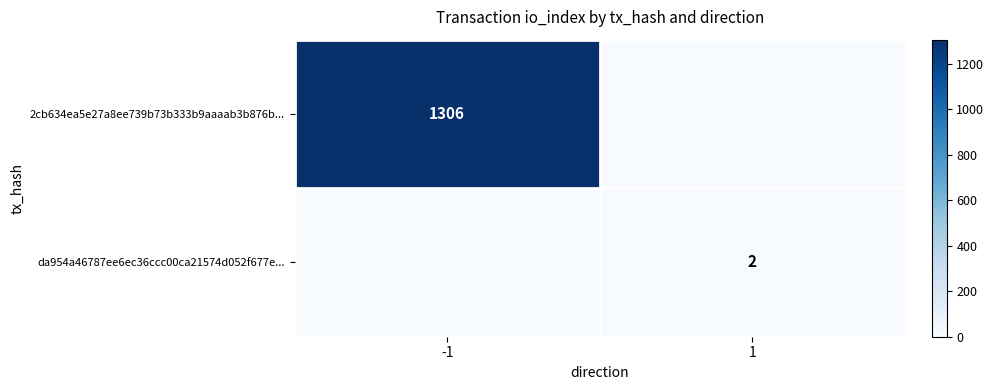

Is it true that 2cb634ea5e27a8ee739b73b333b9aaaab3b876b... equals 875 at -1?

False